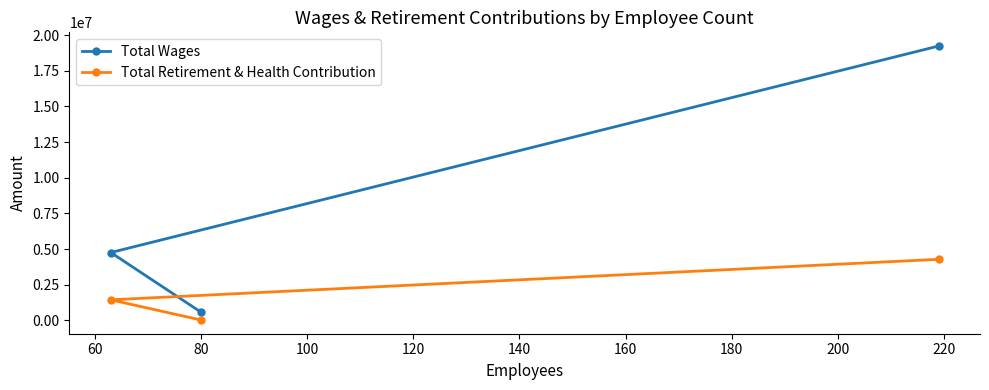

Reading left to right, list all the values displayed in this chart.

Total Wages: 4752849	570124	19234034
Total Retirement & Health Contribution: 1436941	20241	4277713